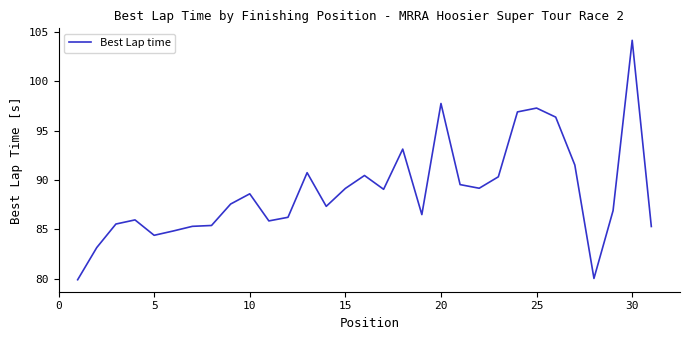

What is the greatest value displayed?

104.1